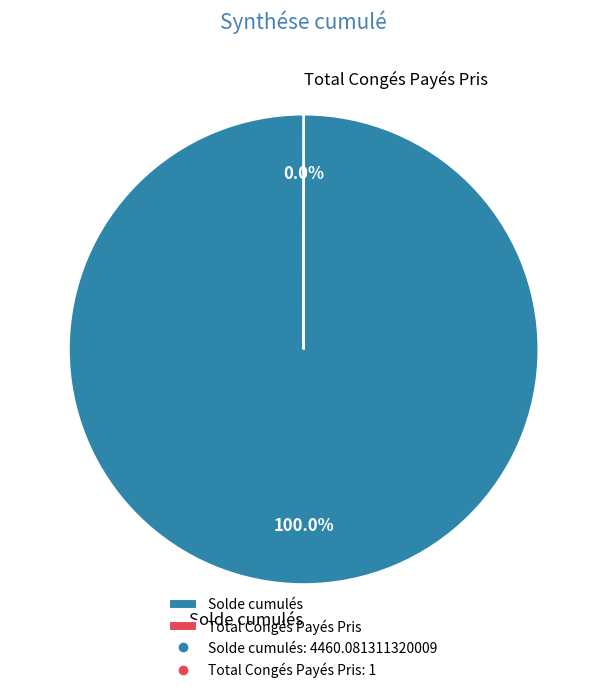

Which category has the biggest portion of the pie?

Solde cumulés